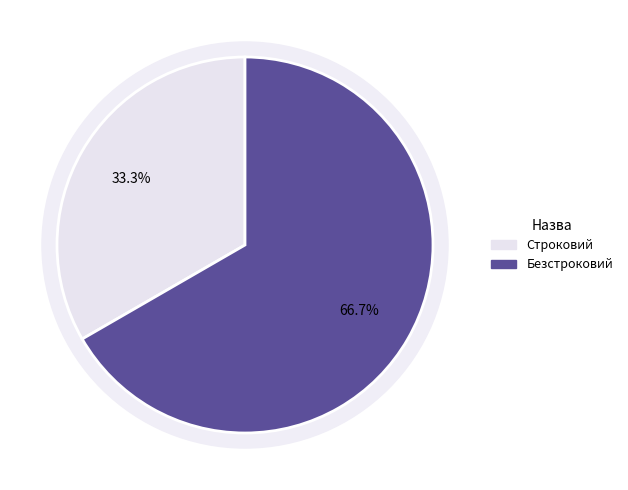

Which category has the biggest portion of the pie?

Безстроковий